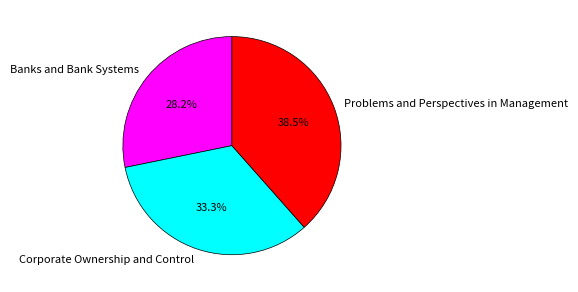

To the nearest percent, what is the average slice percentage?

33%